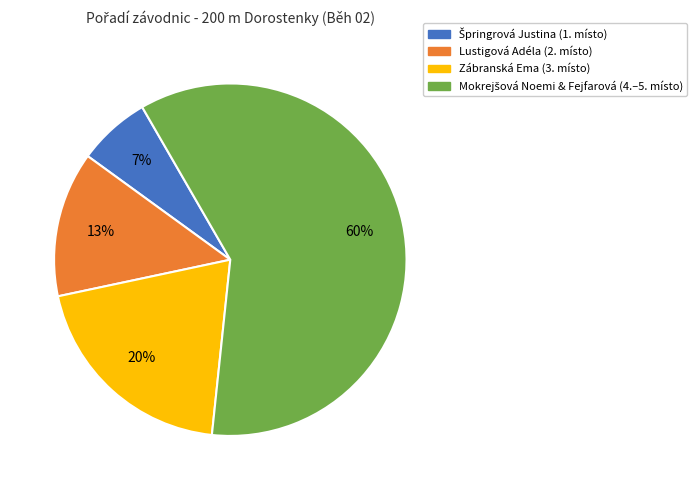

To the nearest percent, what is the difference between the largest and smallest slice percentages?

53%